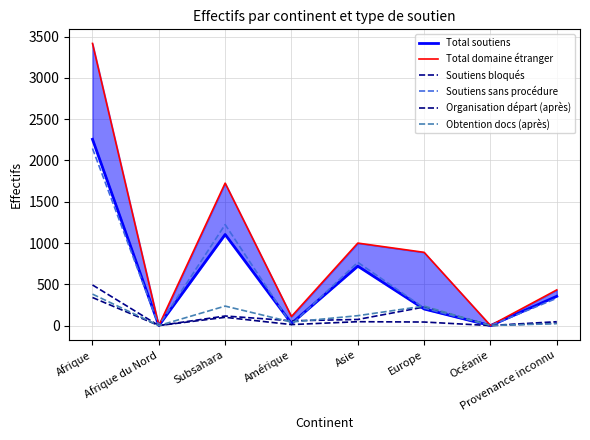

How many values in the Total domaine étranger series exceed 887?

3